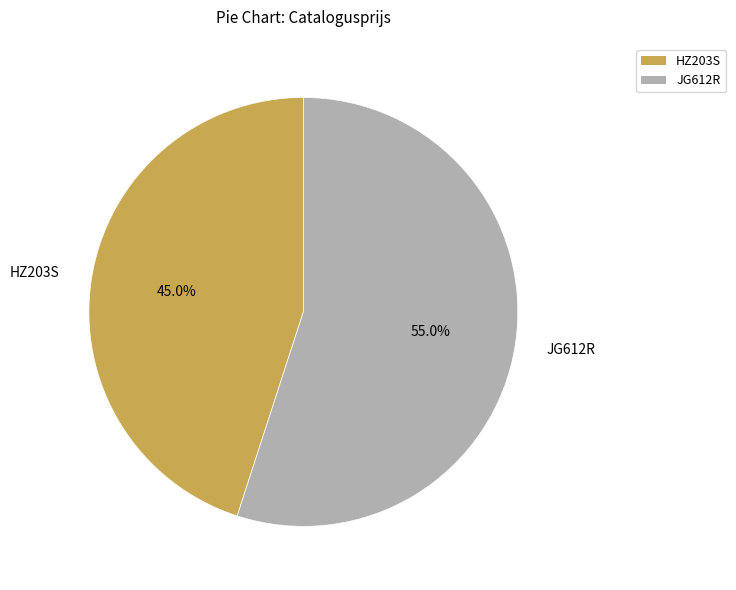

Between HZ203S and JG612R, which is larger?

JG612R